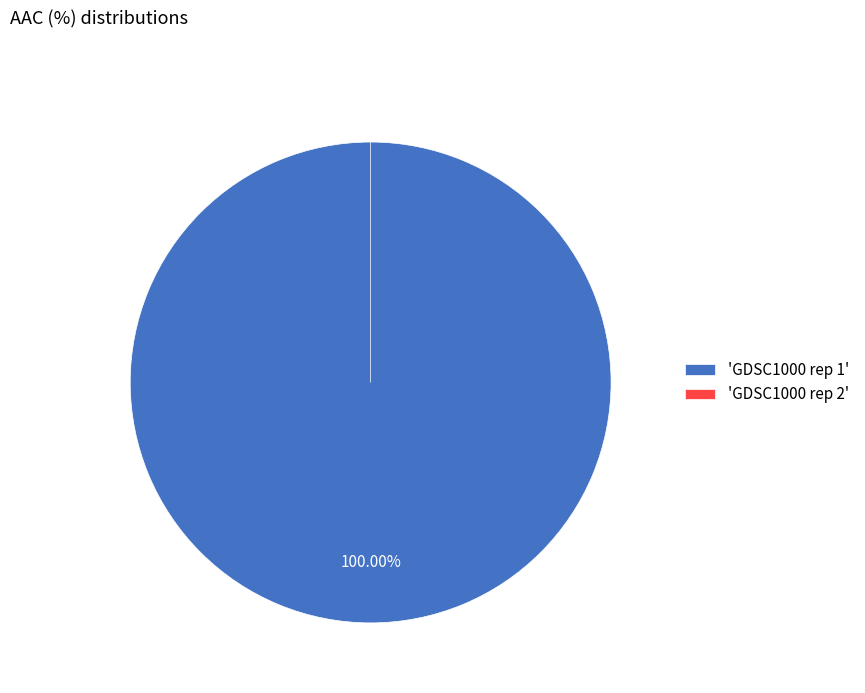

How many segments does this pie chart have?

2